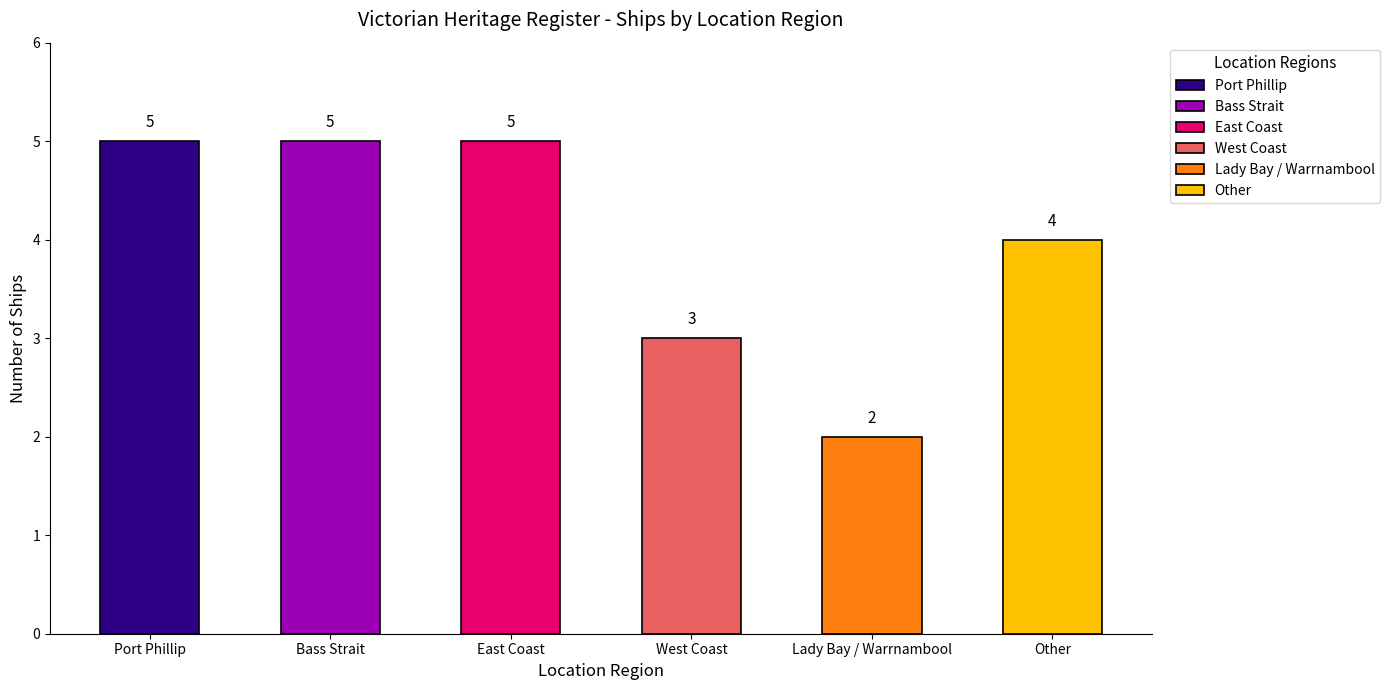

The chart shows a value of 3 at West Coast. True or false?

True